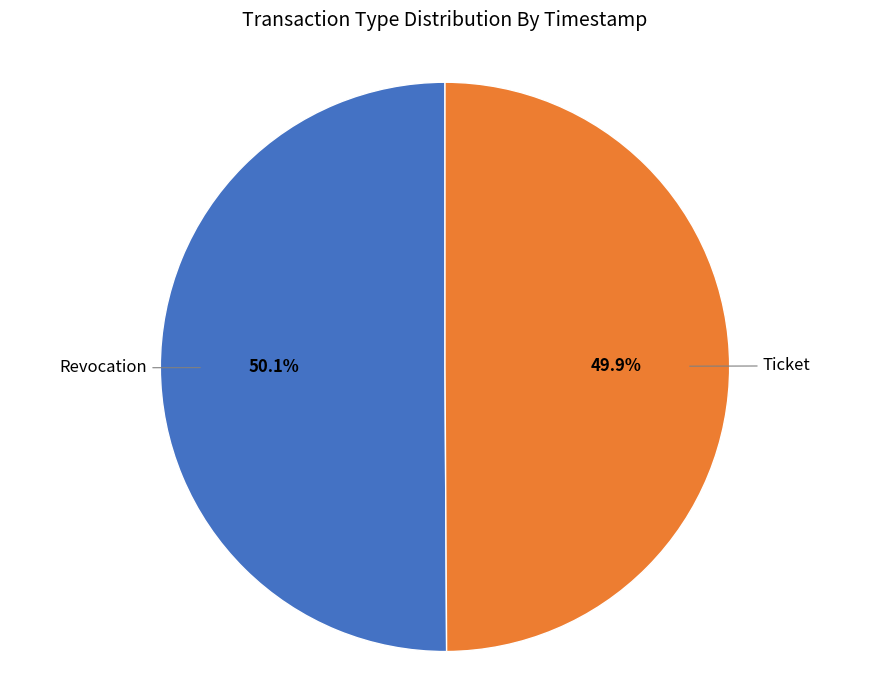

Is there any slice that represents more than half of the pie?

Yes